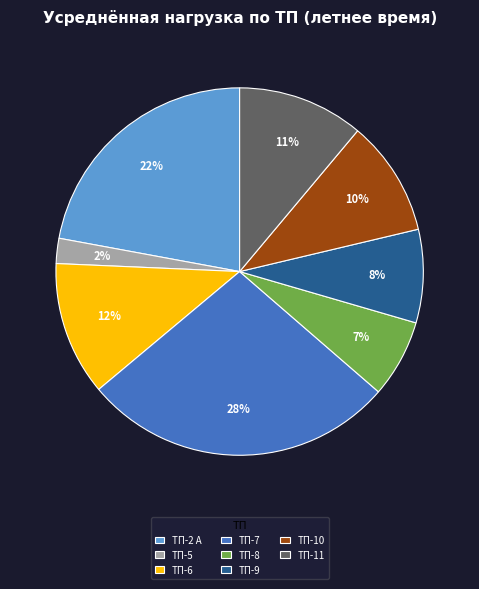

Which has a higher value, ТП-6 or ТП-8?

ТП-6